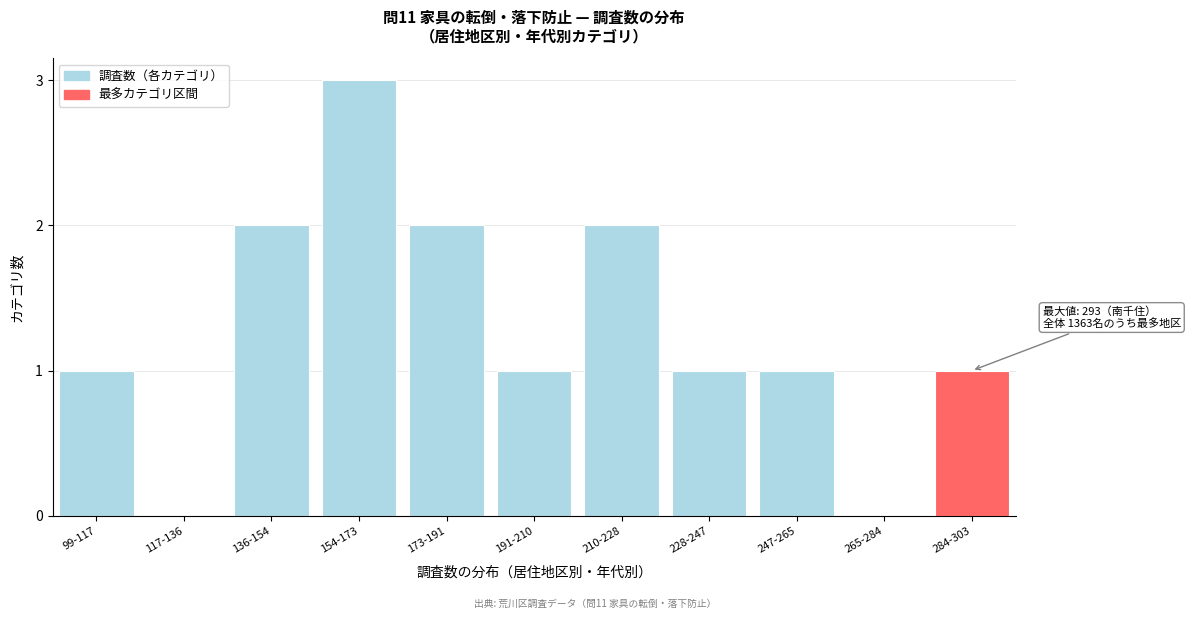

Reading right to left, extract all data points from this chart.

284-303=1	265-284=0	247-265=1	228-247=1	210-228=2	191-210=1	173-191=2	154-173=3	136-154=2	117-136=0	99-117=1